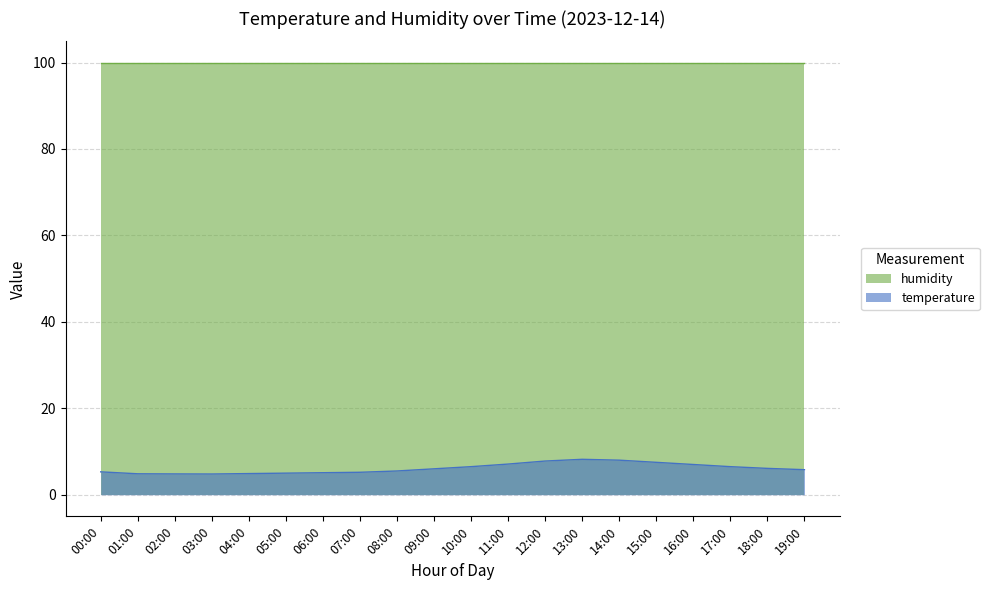

Approximately how many times larger is the value at 14:00 compared to 17:00?

1.2